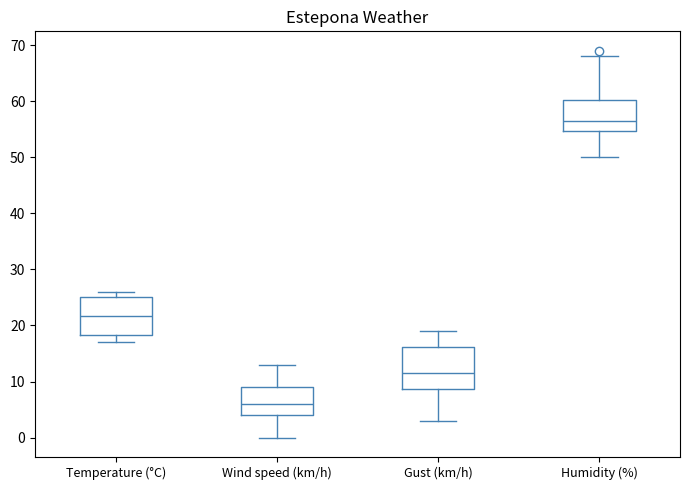

Reading left to right, read every box against the y-axis: the position of its median line, the range the box covers, and the ends of its whiskers. The values are not printed on the chart, so give them approximately, as read against the axis.

Temperature (°C): median 22, box 18 to 25, whiskers 17 to 26
Wind speed (km/h): median 6, box 4 to 9, whiskers 0 to 13
Gust (km/h): median 12, box 9 to 16, whiskers 3 to 19
Humidity (%): median 57, box 55 to 60, whiskers 50 to 68